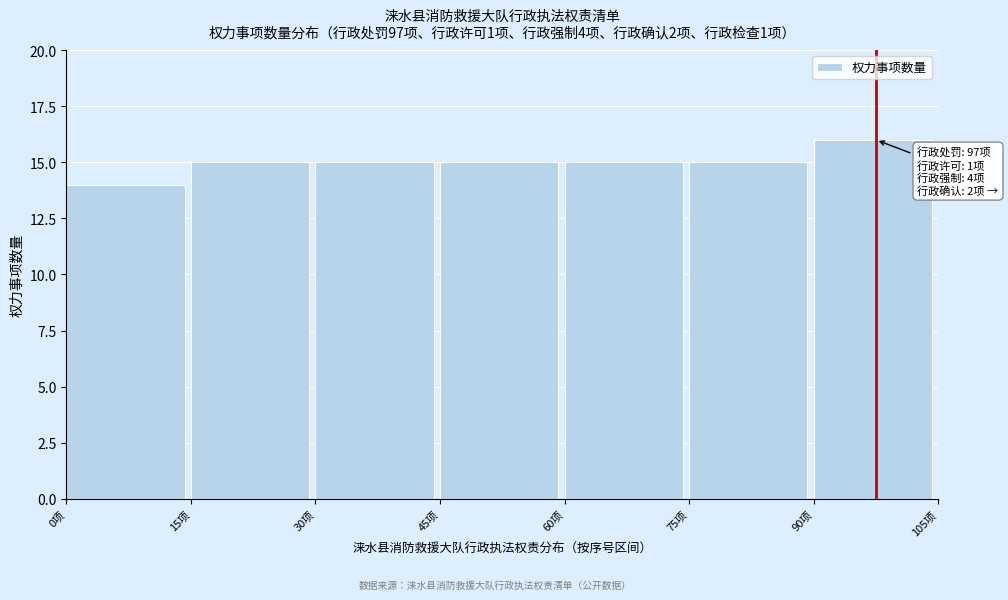

Which range on the x-axis has the tallest bar?

90 to 105